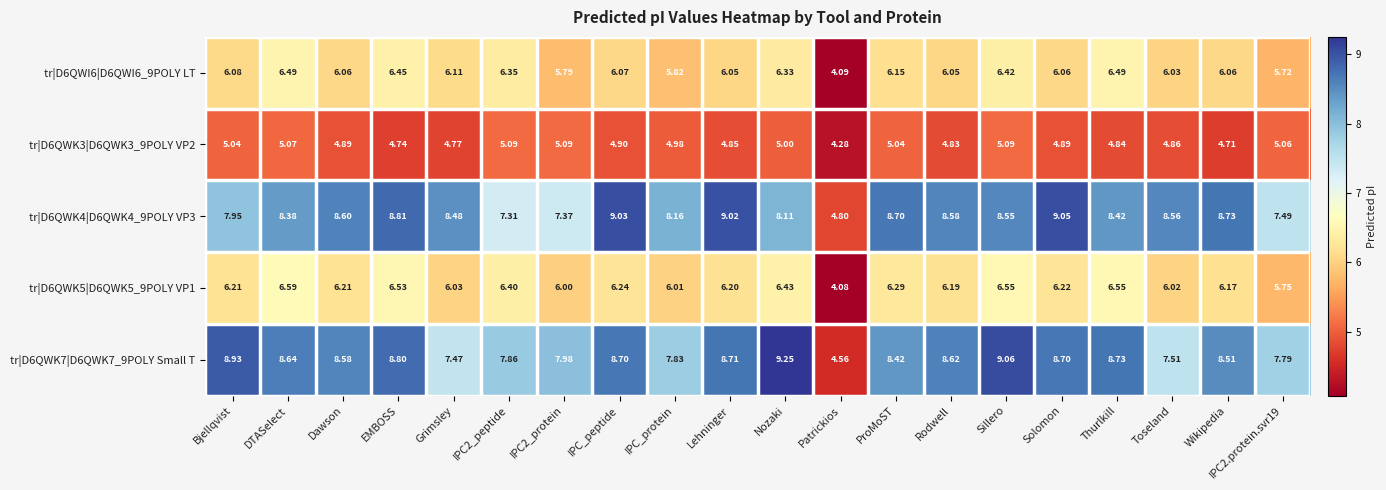

Which category has the lowest value across all series?

Patrickios